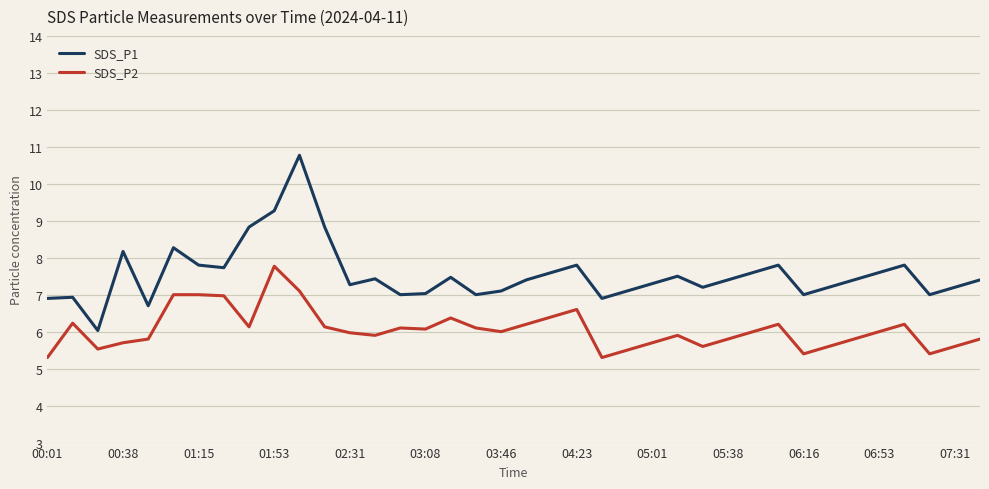

True or false: SDS_P1 and SDS_P2 cross at least once.

False